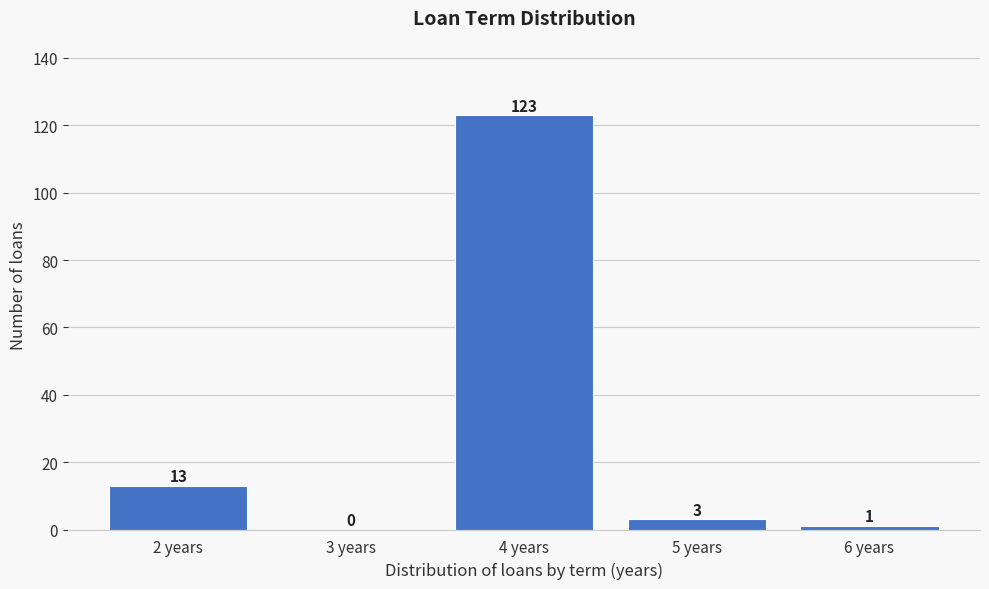

What is the height of the bar covering 5.5 to 6.5 on the x-axis?

1